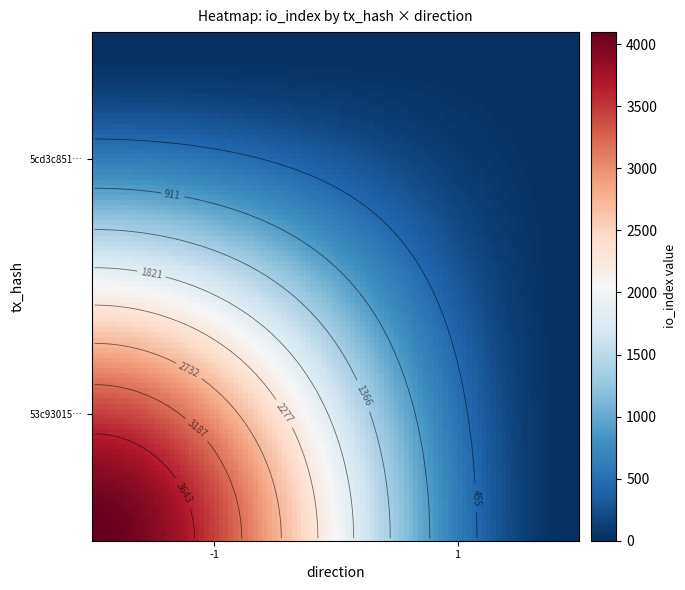

Reading left to right, what are all the values shown in this chart?

53c930153bc6f807bf00f4951ed13f85ffdcda3: direction=-1	io_index=4098
5cd3c8518aac72693093629bd1332a6a06537ce: direction=1	io_index=11